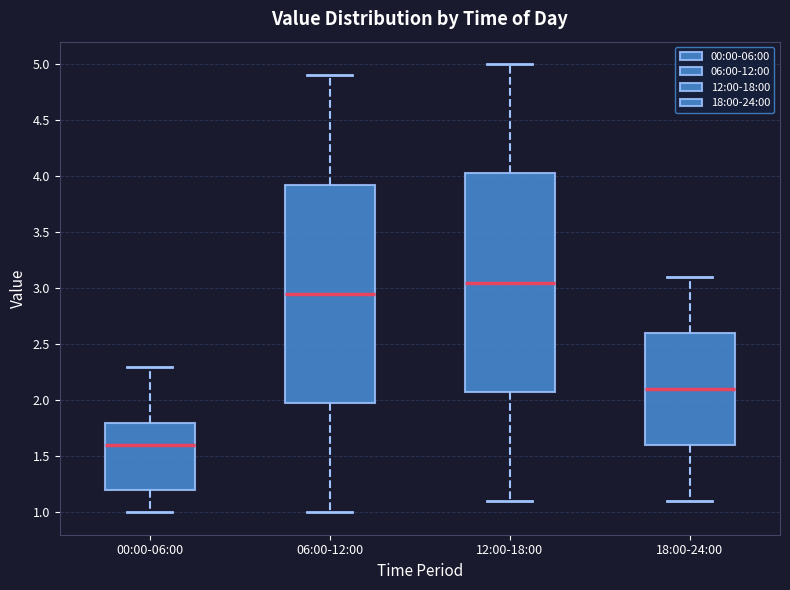

Which box has the highest median line?

12:00-18:00